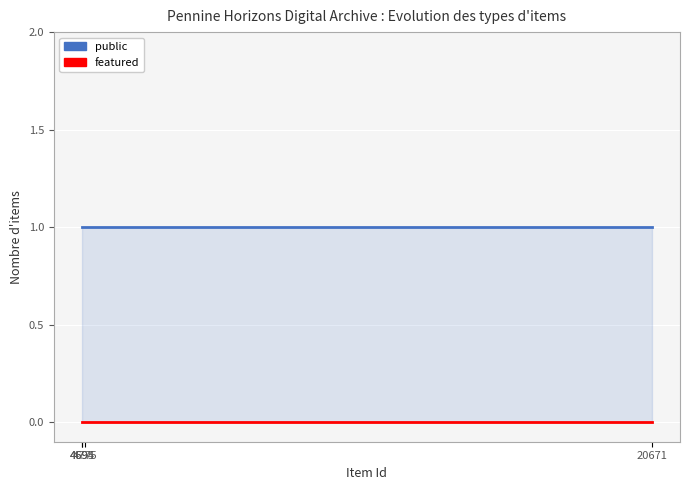

At which category is the sum across all series the highest?

4694